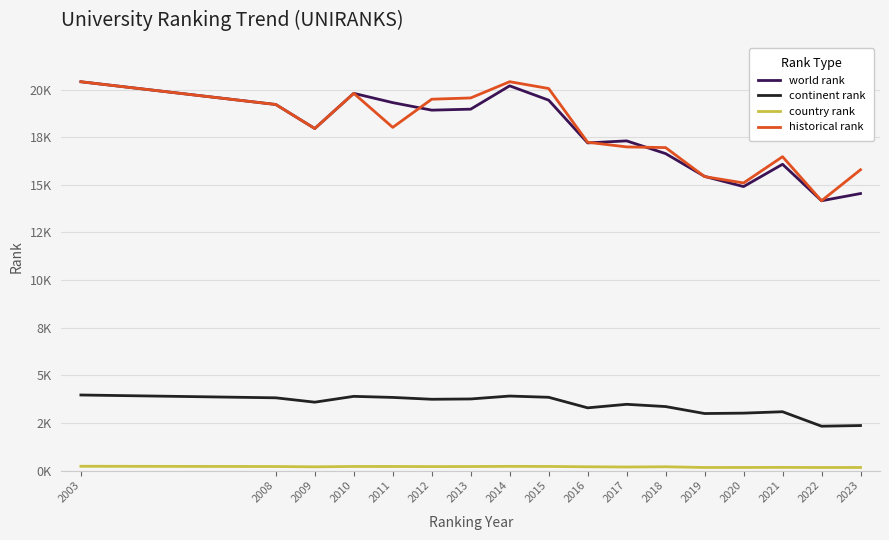

Is this an area chart (filled region under the line)?

No